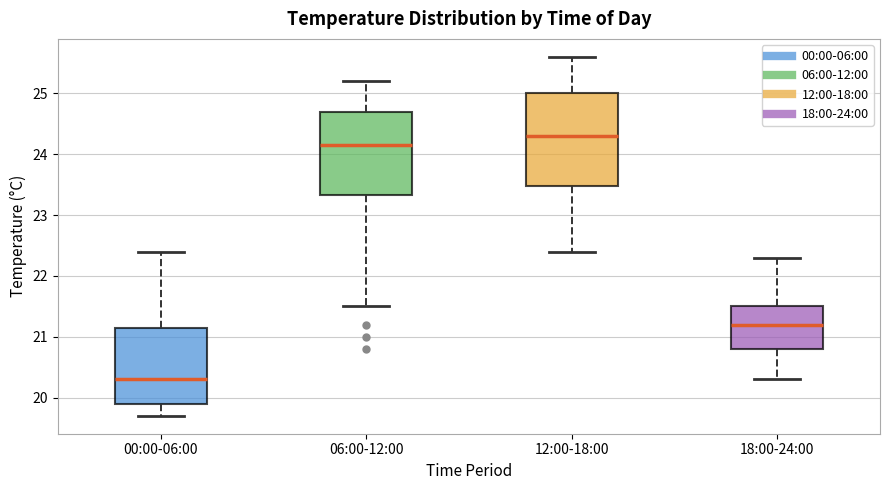

Comparing the boxes themselves (not the whiskers), which one is the tallest?

12:00-18:00